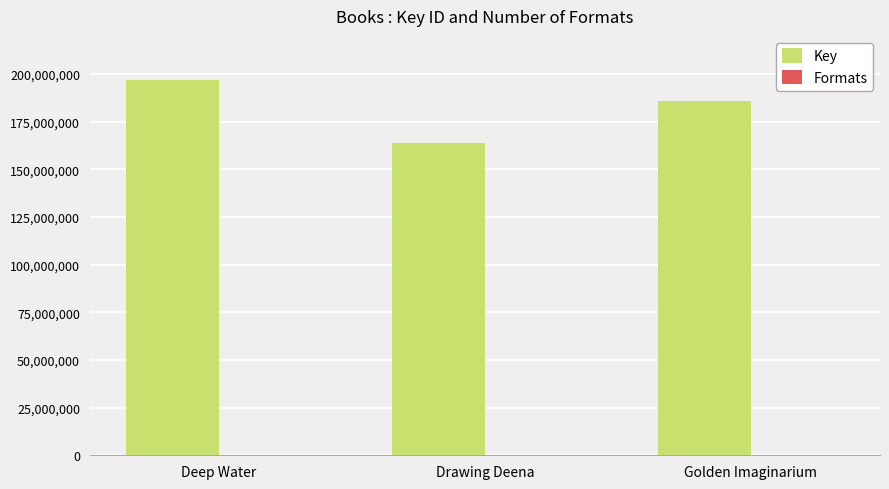

Which series changed the most between Deep Water and Drawing Deena?

Key